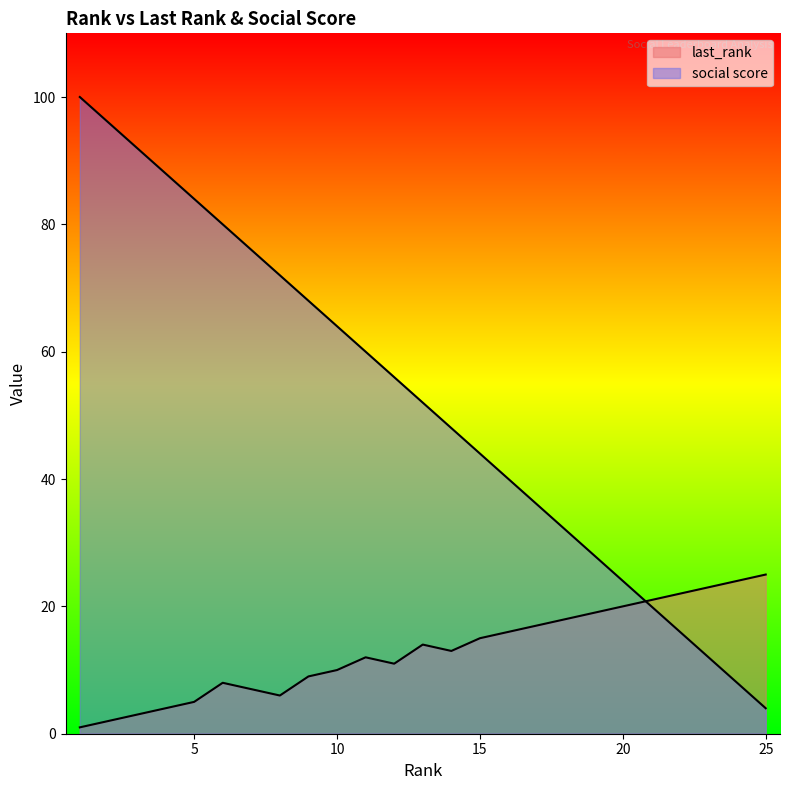

How many intersections are there between social score and last_rank?

1